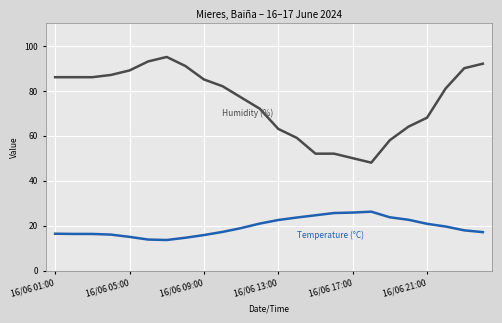

What is the maximum value shown in the chart?

95.0